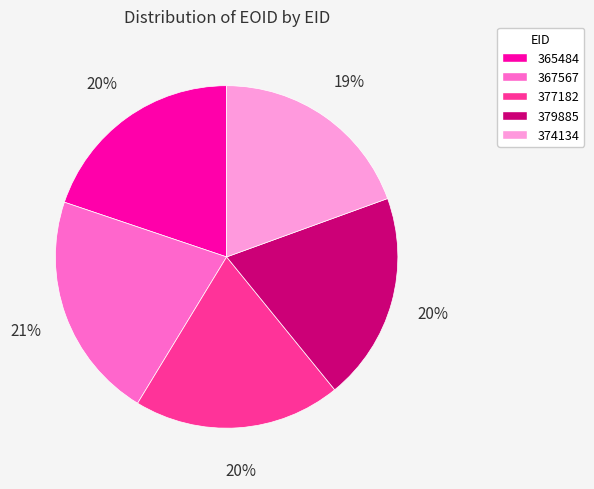

How many segments does this pie chart have?

5